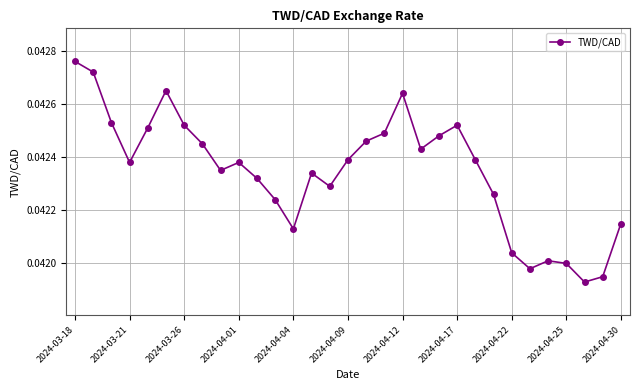

Count the values in the range 0 to 1.

31